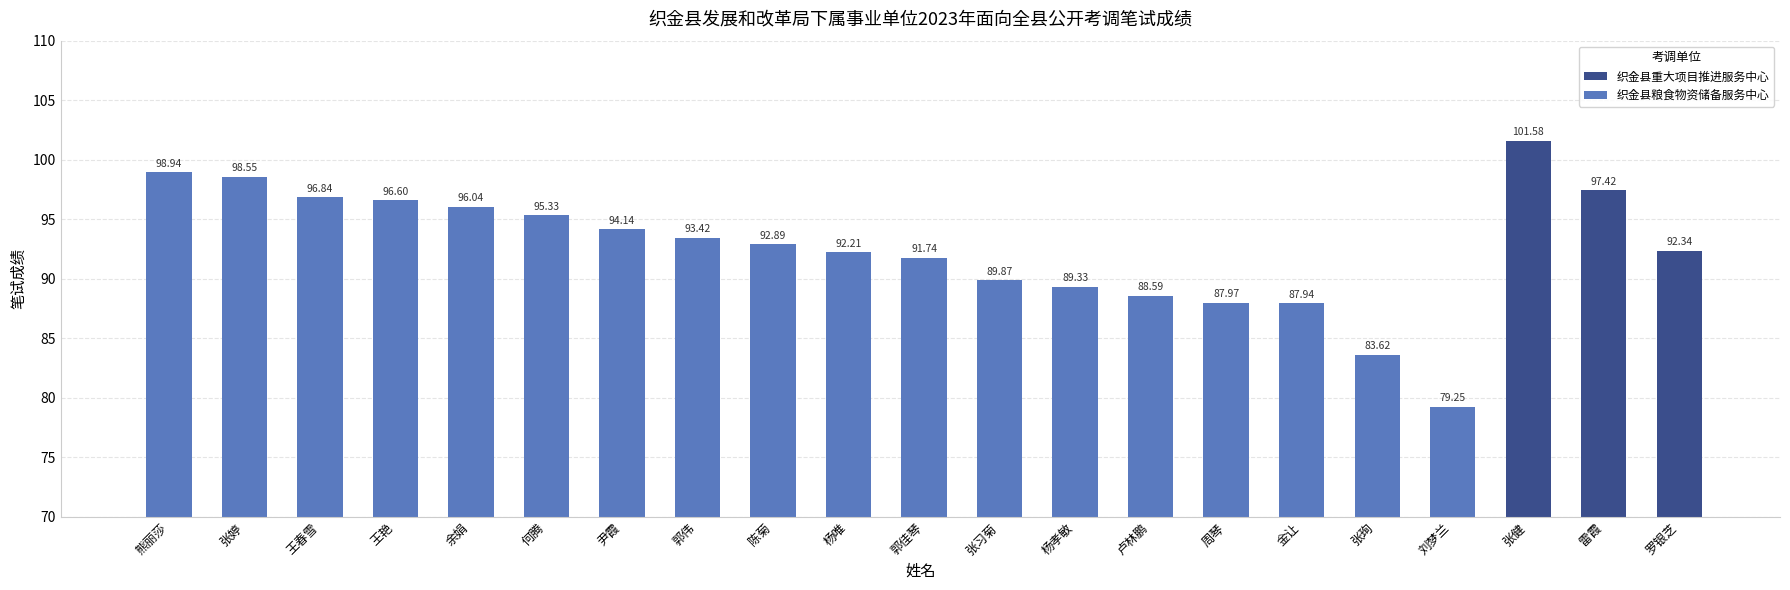

Does the chart contain stacked bars?

No